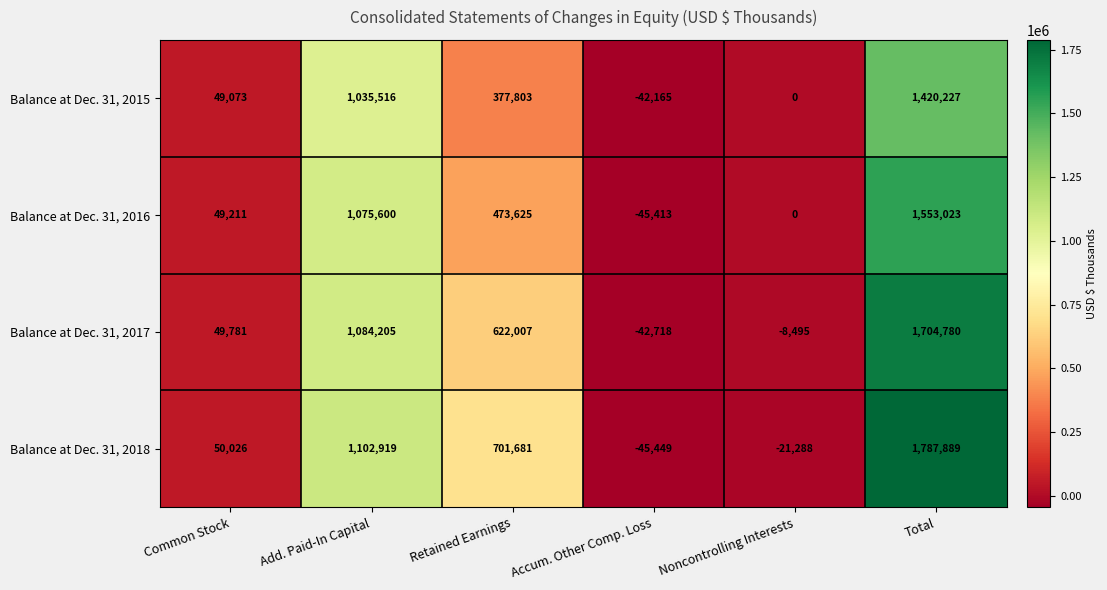

Reading left to right, extract all data points from this chart.

Balance at Dec. 31, 2015: Common Stock=49073	Add. Paid-In Capital=1035516	Retained Earnings=377803	Accum. Other Comp. Loss=-42165	Noncontrolling Interests=0	Total=1420227
Balance at Dec. 31, 2016: Common Stock=49211	Add. Paid-In Capital=1075600	Retained Earnings=473625	Accum. Other Comp. Loss=-45413	Noncontrolling Interests=0	Total=1553023
Balance at Dec. 31, 2017: Common Stock=49781	Add. Paid-In Capital=1084205	Retained Earnings=622007	Accum. Other Comp. Loss=-42718	Noncontrolling Interests=-8495	Total=1704780
Balance at Dec. 31, 2018: Common Stock=50026	Add. Paid-In Capital=1102919	Retained Earnings=701681	Accum. Other Comp. Loss=-45449	Noncontrolling Interests=-21288	Total=1787889